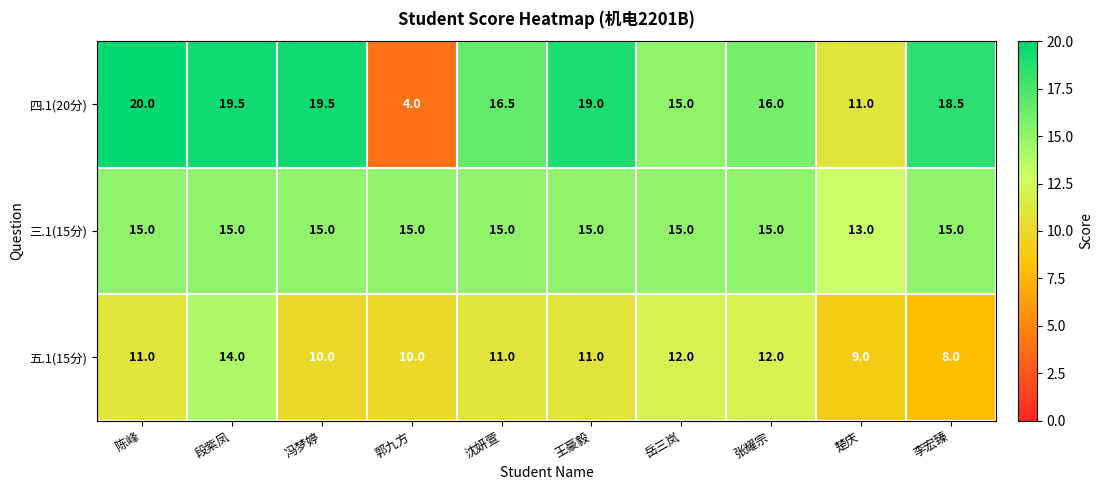

At which category does the chart reach its minimum across all series?

郭九方